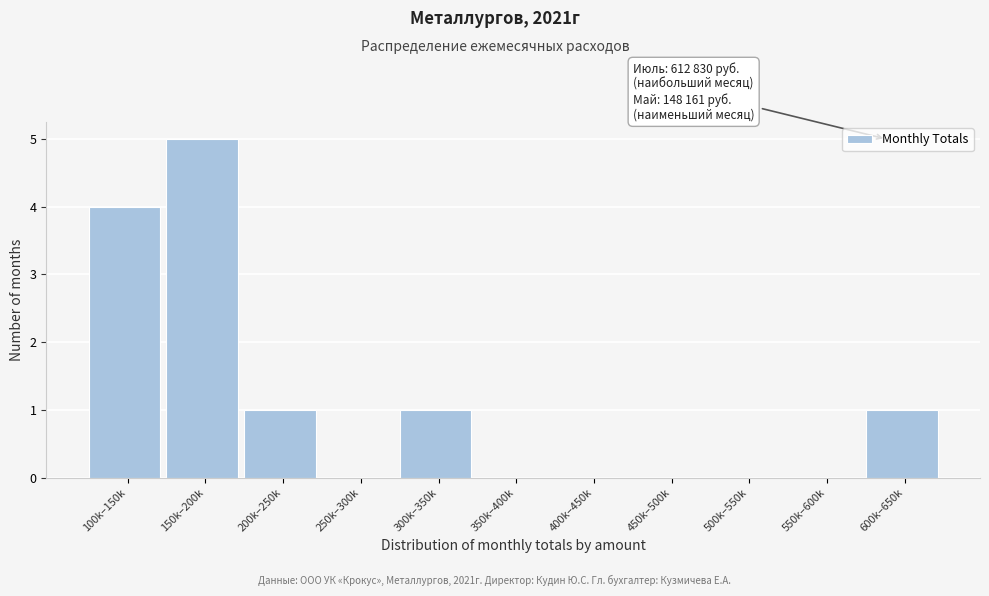

Between 150k–200k and 400k–450k, which is larger?

150k–200k